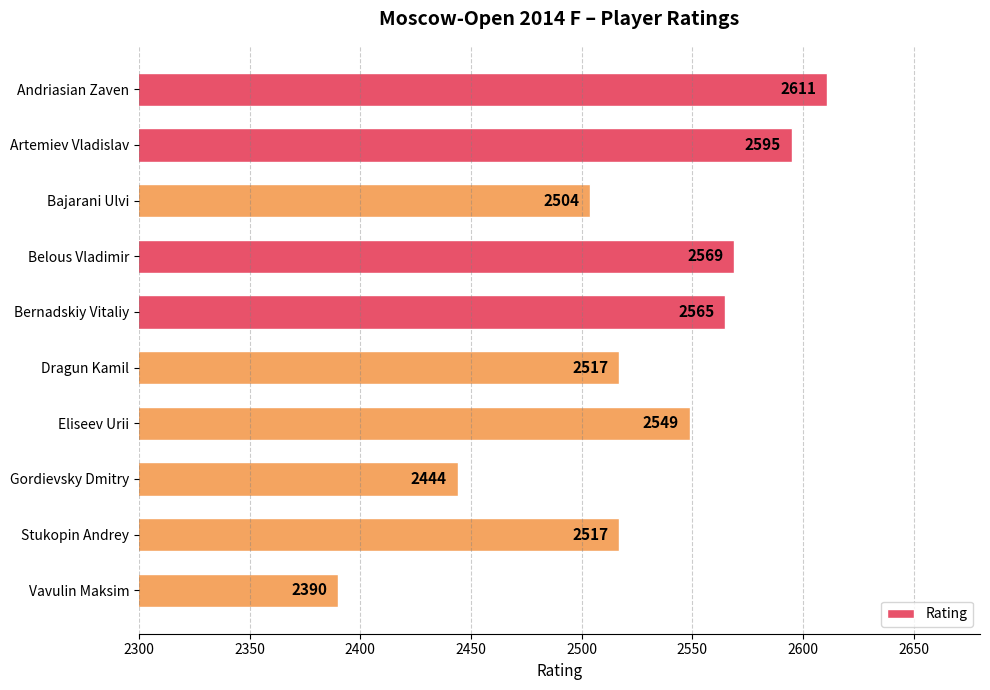

Reading top to bottom, what are all the values shown in this chart?

2611	2595	2504	2569	2565	2517	2549	2444	2517	2390